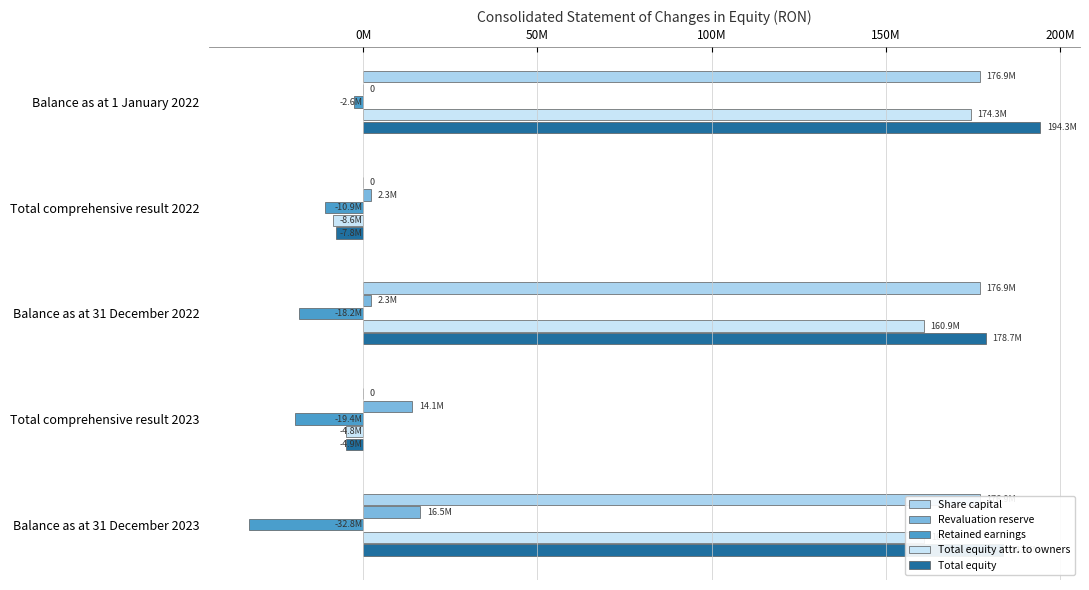

What is the maximum value for Retained earnings?

-2597778